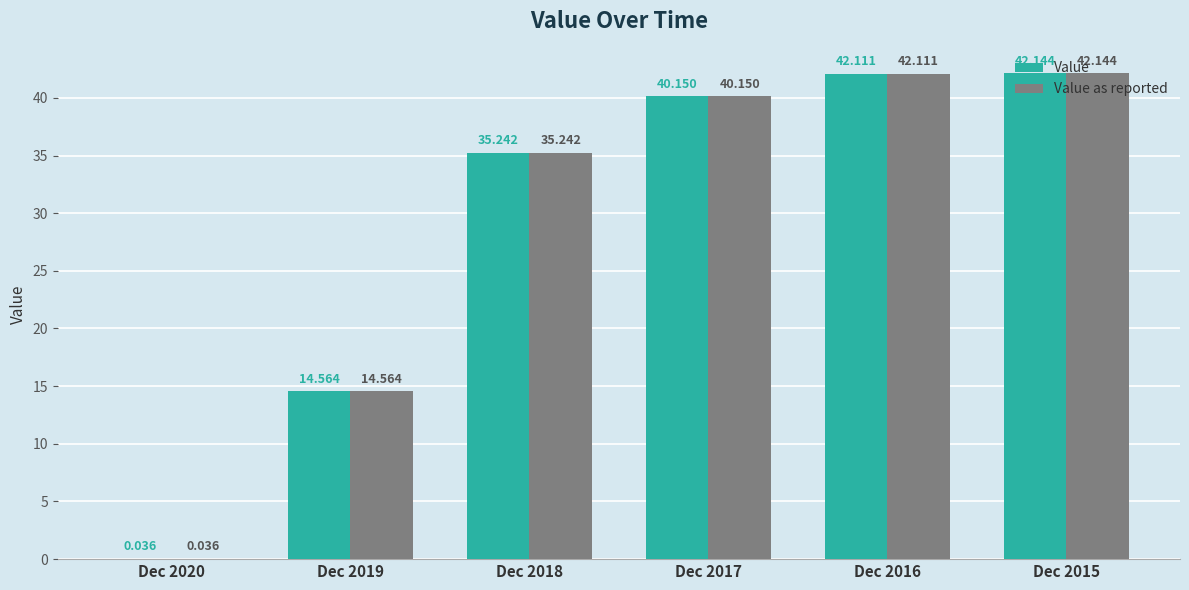

Is the value of Value at Dec 2019 greater than the value of Value as reported at Dec 2018?

No